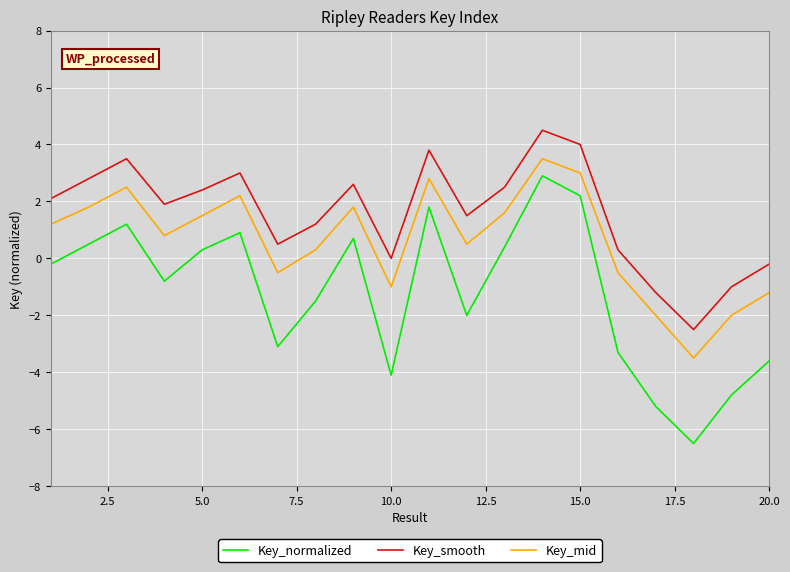

Which series has the largest total across all categories?

Key_smooth